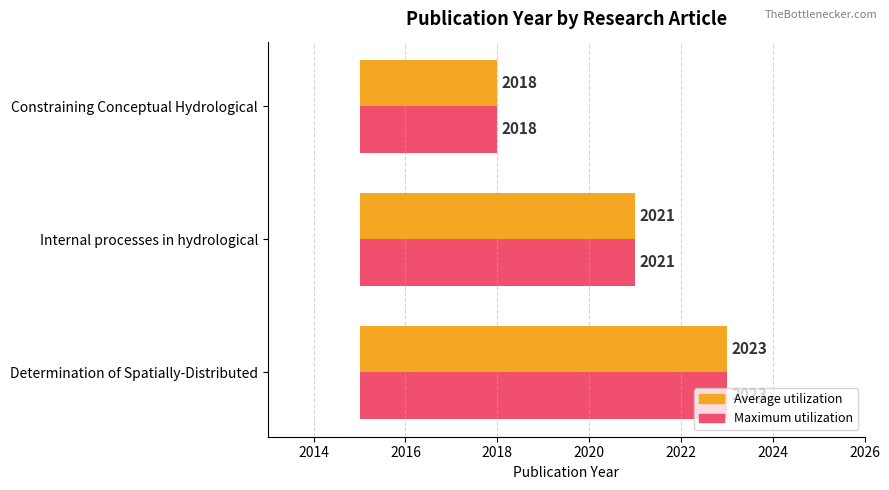

Rank the series by their maximum value, from highest to lowest.

Average utilization, Maximum utilization